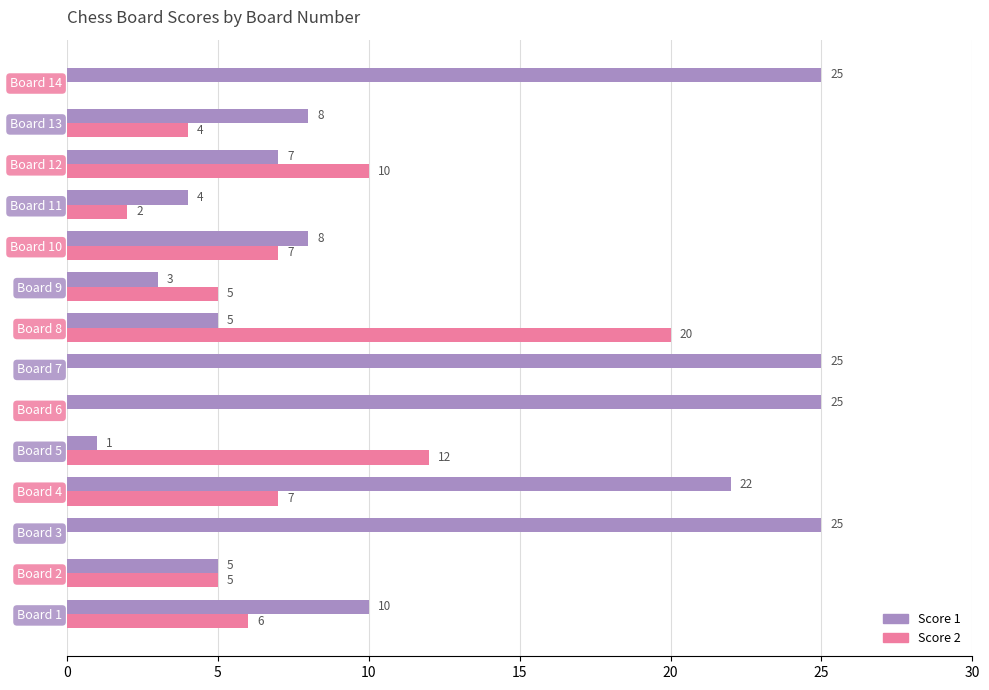

Where is Score 1 nearest to the value 13?

Board 1